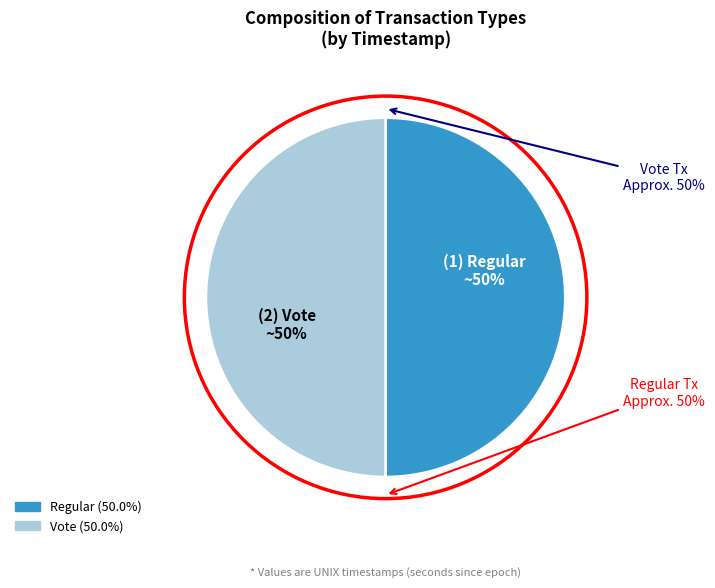

Does any single category account for the majority?

Yes